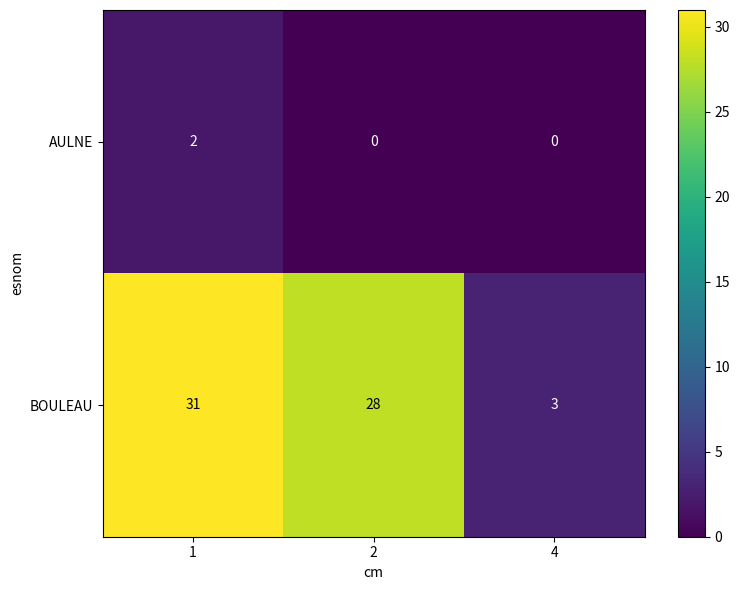

Is the value of AULNE at 4 greater than the value of BOULEAU at 1?

No